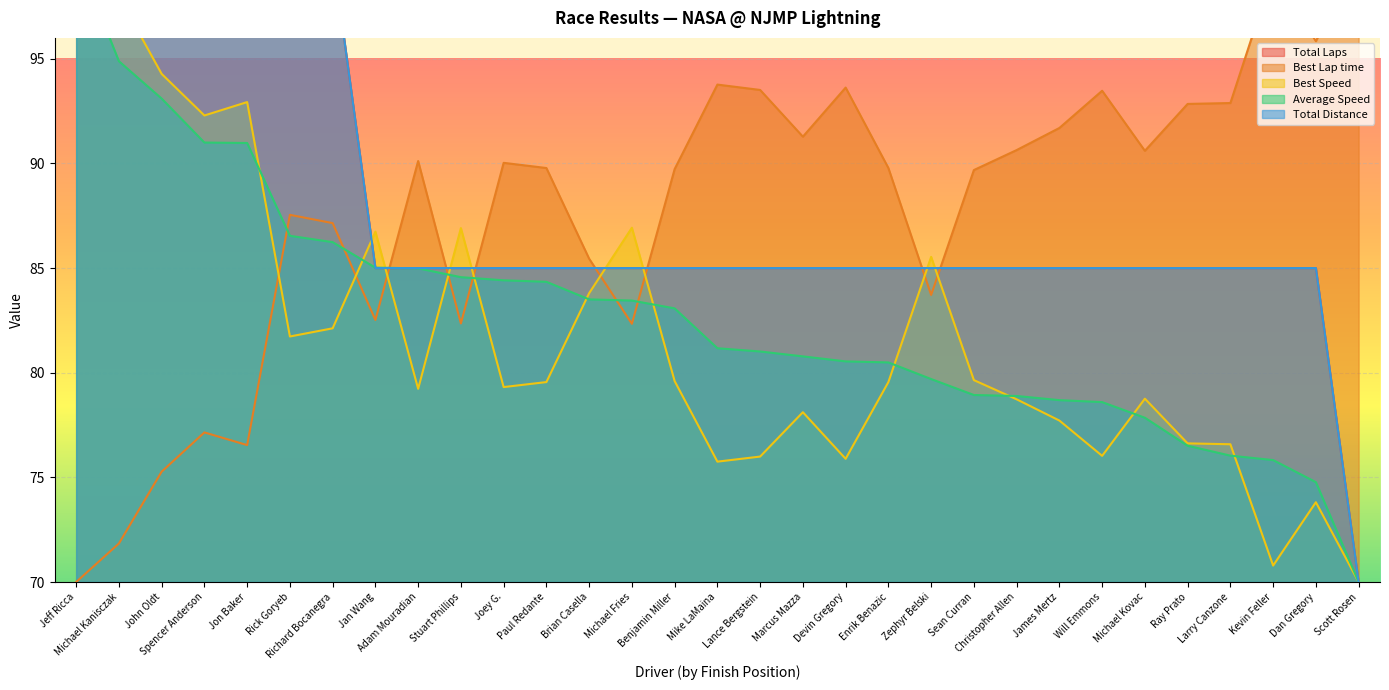

Is the value of Average Speed at Dan Gregory greater than the value of Best Lap time at Lance Bergstein?

No